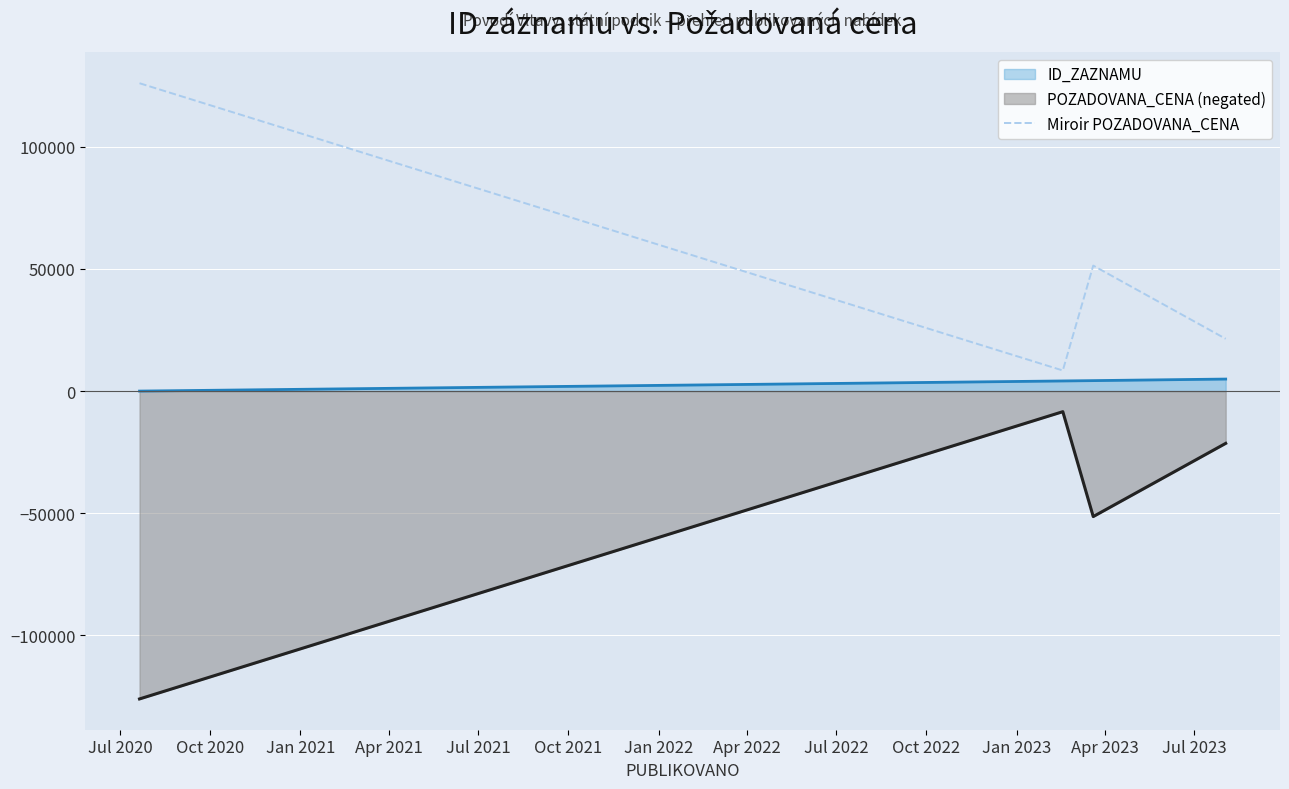

What is the sum of all values?

207190